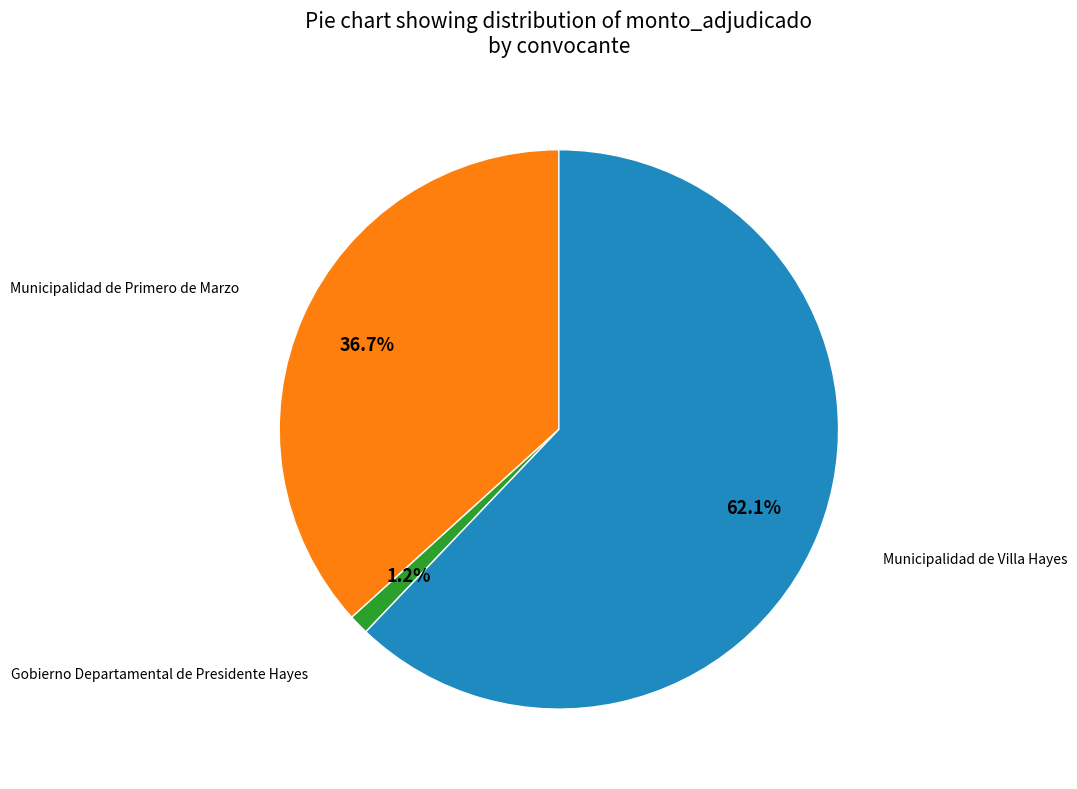

What is the majority slice?

Municipalidad de Villa Hayes (2019-03)